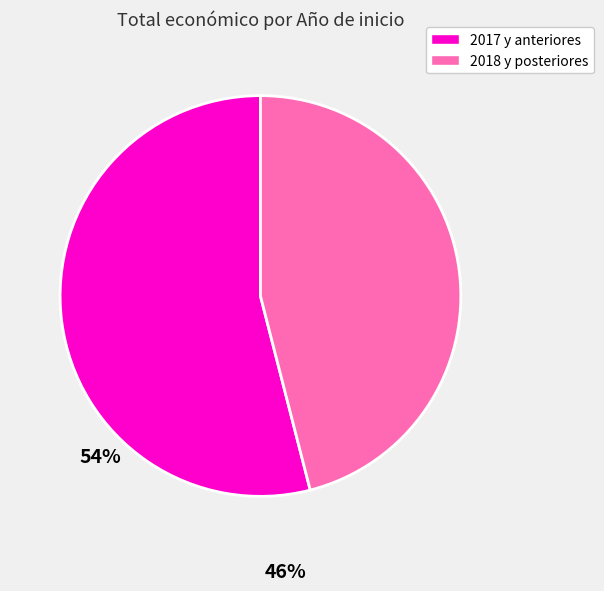

Do 2017 y anteriores and 2018 y posteriores together represent more than half of the pie?

Yes